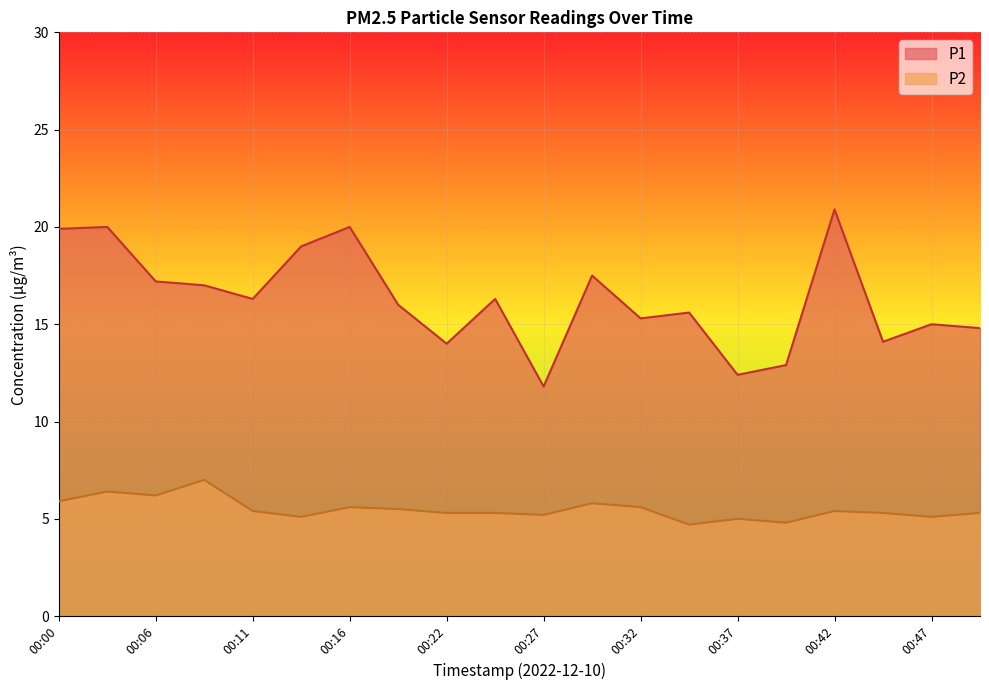

How many values in the P2 series are below 5?

2